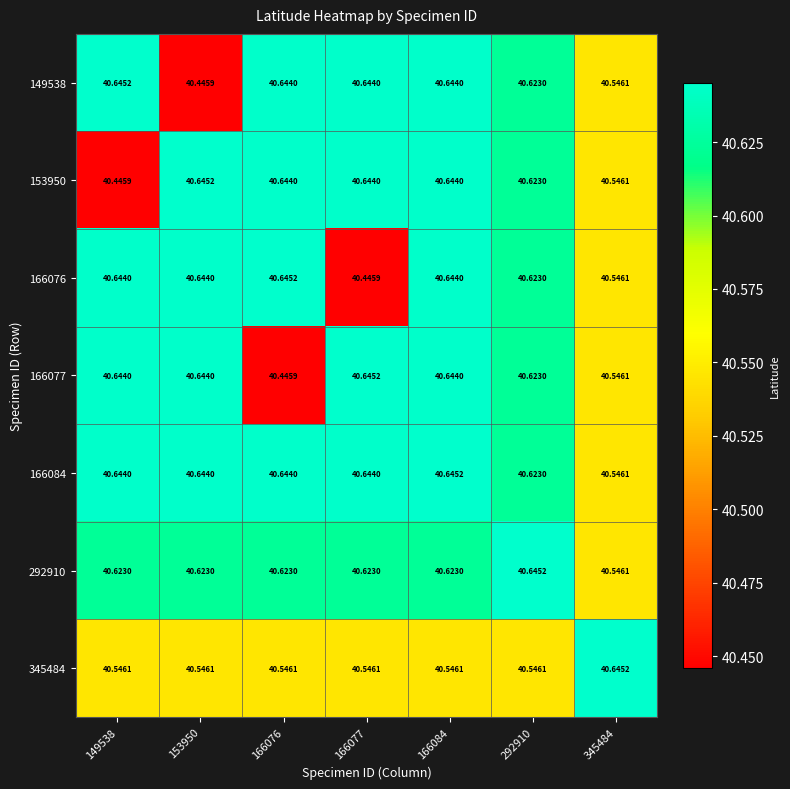

How many distinct data groups are displayed?

7